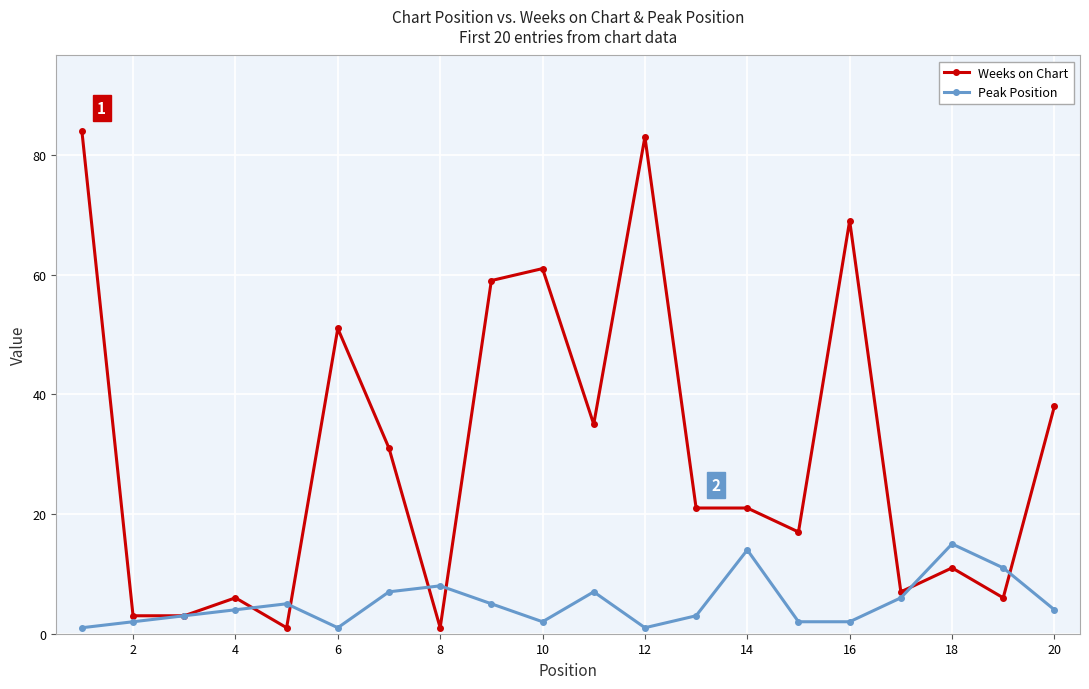

Which series has the largest total across all categories?

Weeks on Chart